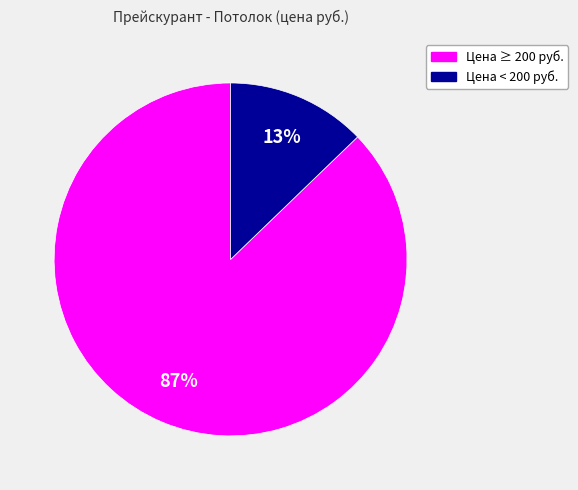

To the nearest percent, what is the difference between the largest and smallest slice percentages?

74%